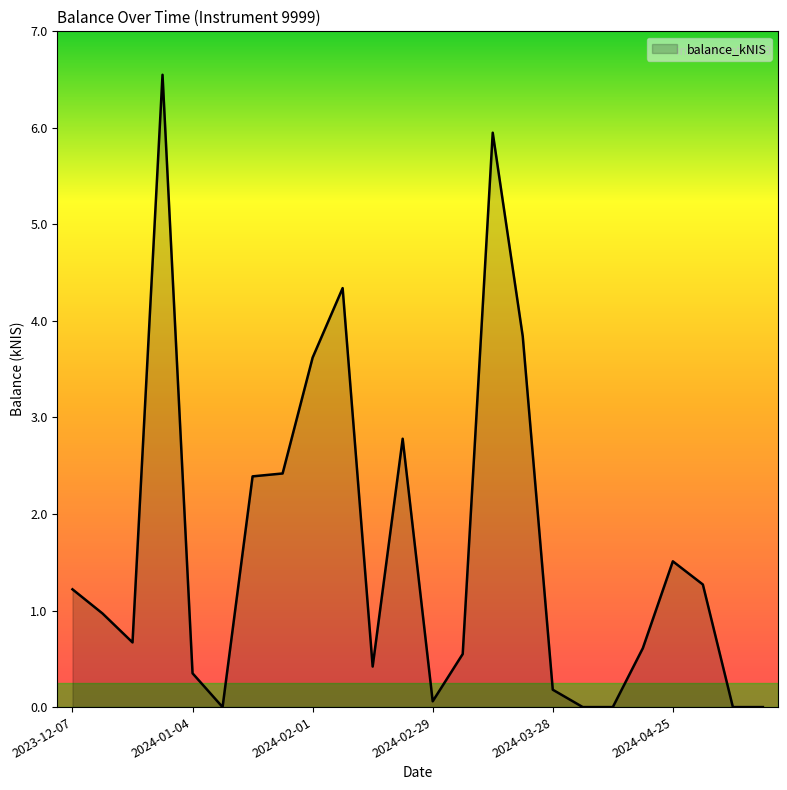

Does the chart have visible grid lines?

No